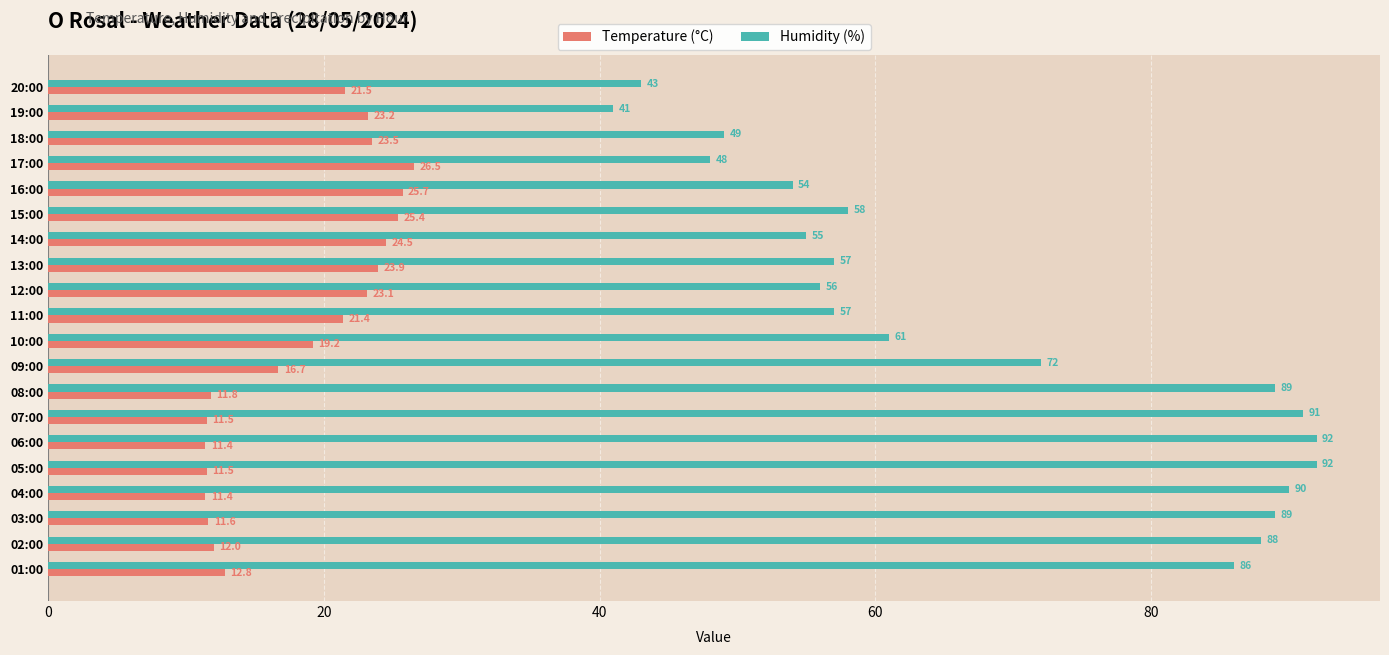

What is the difference between the maximum and minimum values in the Humidity (%) series?

51.0